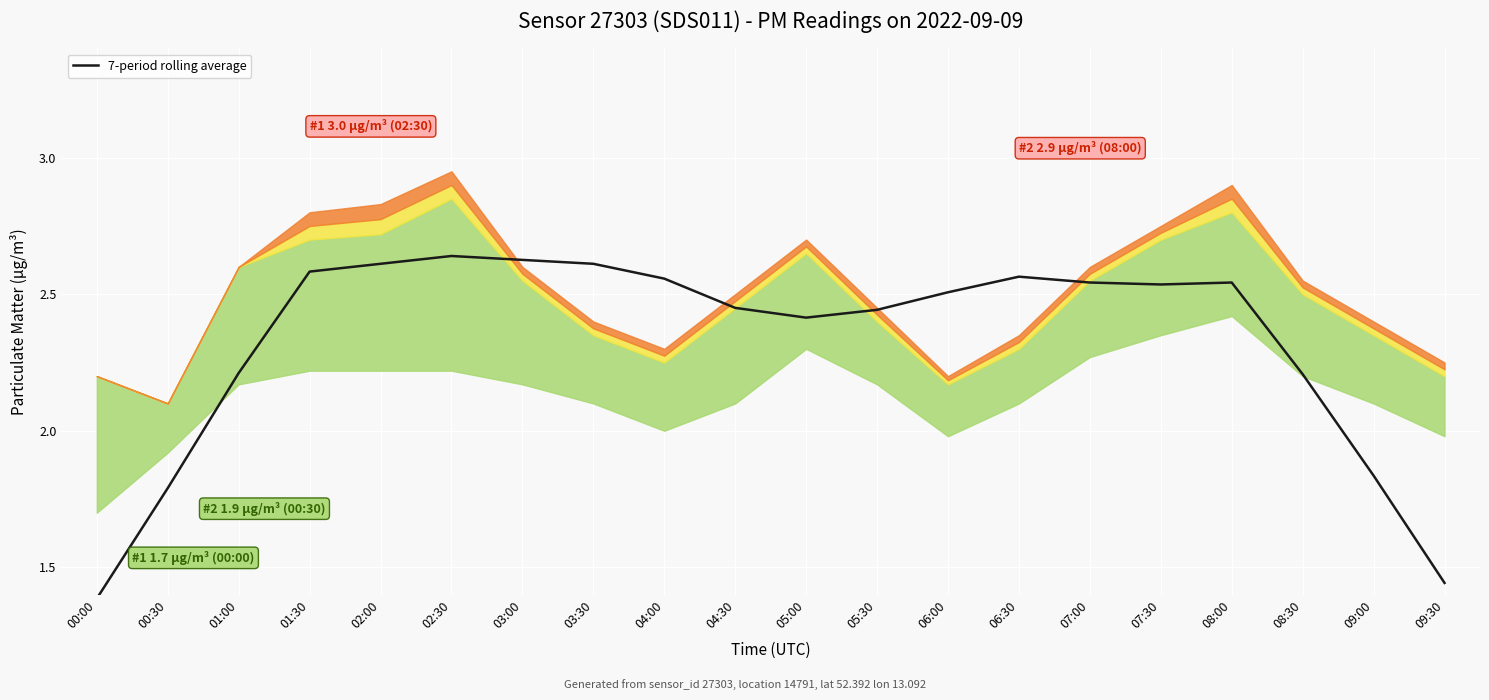

What is the change in value from 00:00 to 08:00?

+1.2